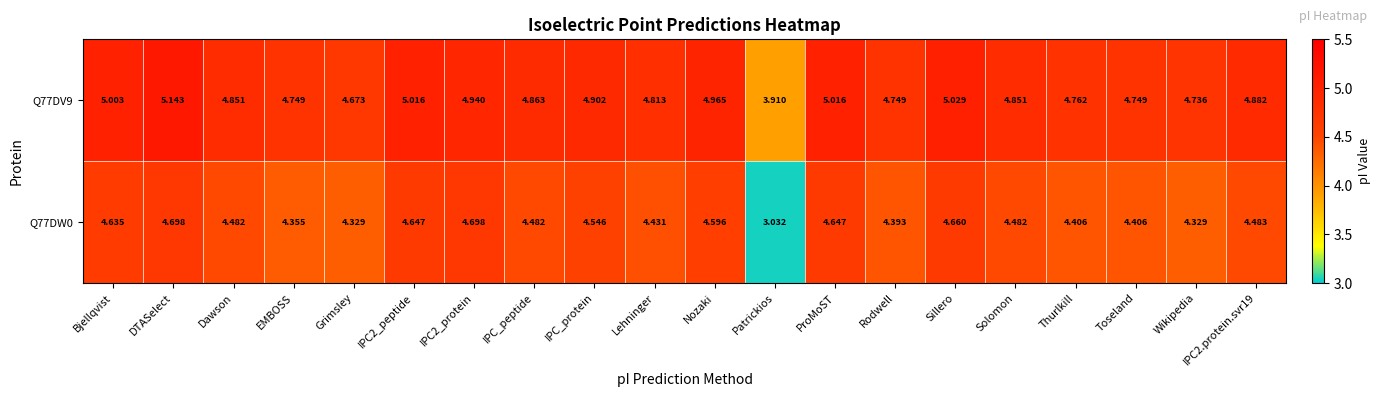

Which label corresponds to the largest value in the chart?

DTASelect